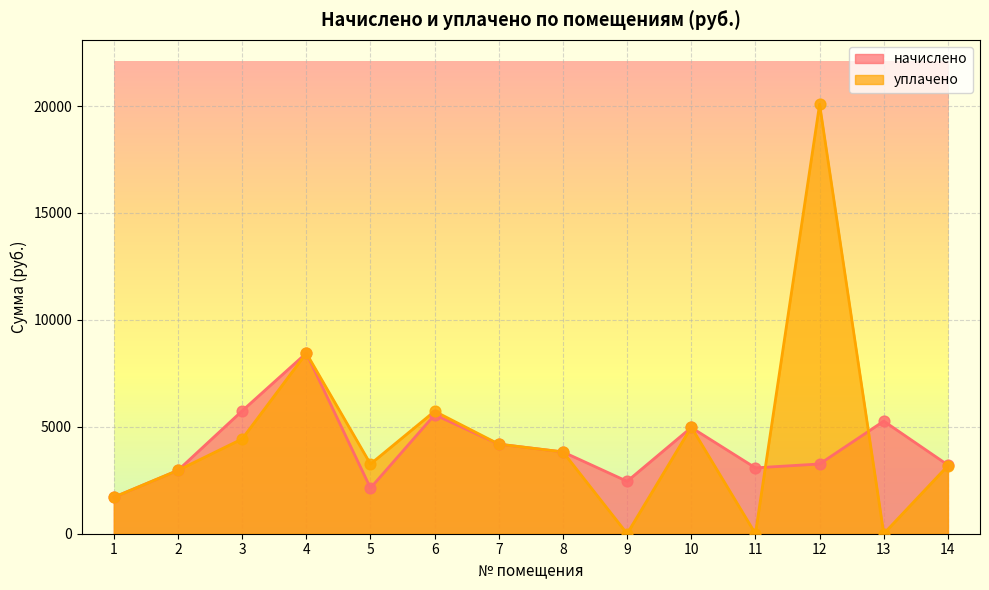

Which series contains the highest Y value?

уплачено